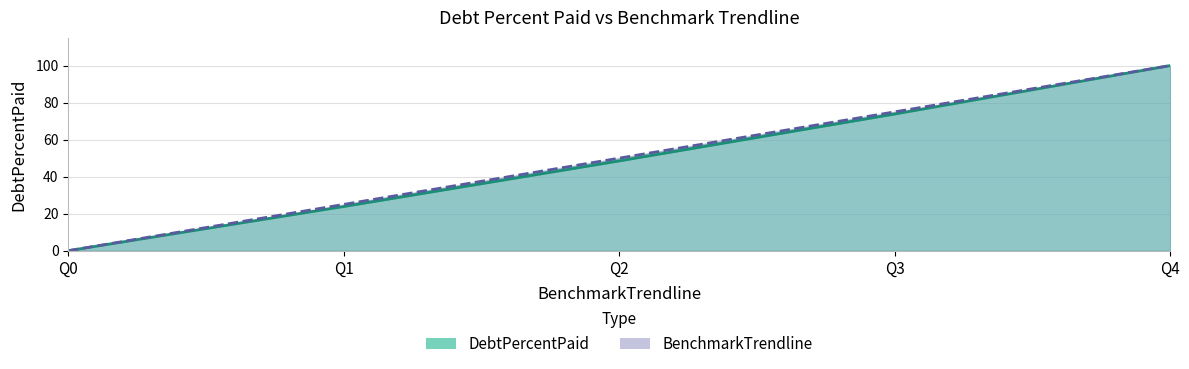

Reading left to right, list all the values displayed in this chart.

DebtPercentPaid: 0.0	23.9	48.5	73.8	100.0
BenchmarkTrendline: 0.0	25.0	50.0	75.0	100.0